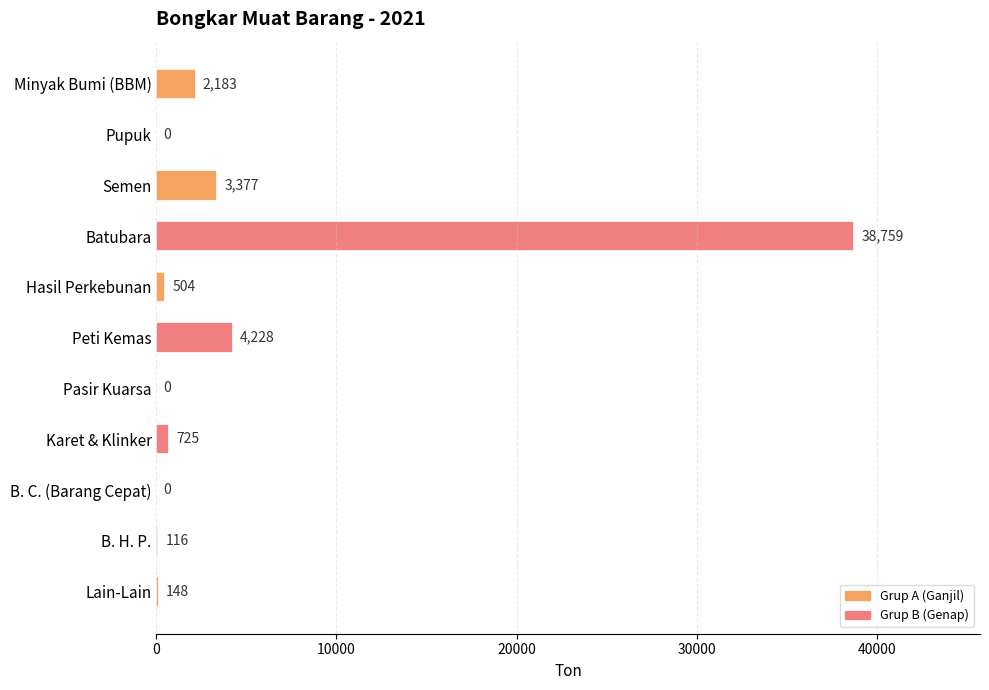

Reading top to bottom, transcribe all the data shown in this chart.

Minyak Bumi (BBM)=2183	Pupuk=0	Semen=3377	Batubara=38759	Hasil Perkebunan=504	Peti Kemas=4228	Pasir Kuarsa=0	Karet & Klinker=725	B. C. (Barang Cepat)=0	B. H. P.=116	Lain-Lain=148